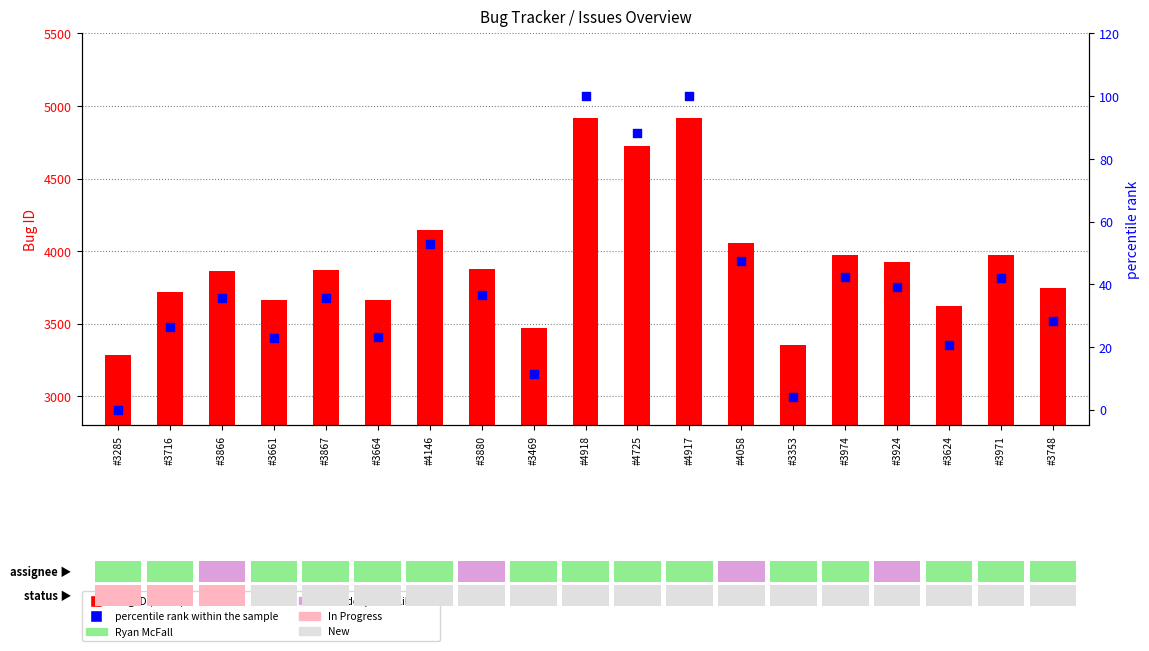

What are all the series names shown in the legend?

Bug ID (count), percentile rank within the sample